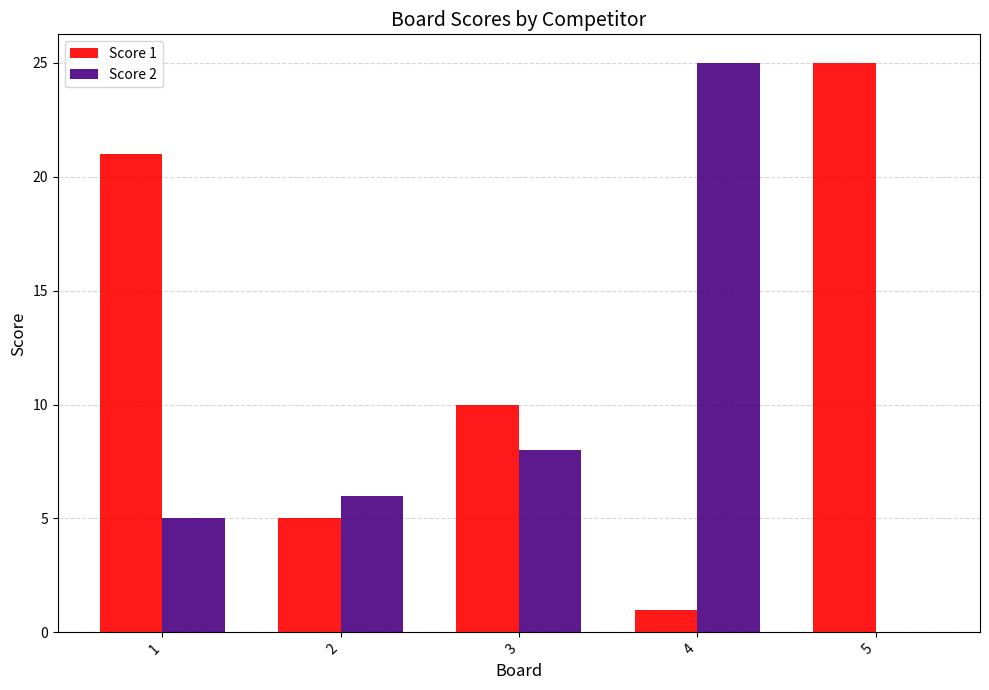

At which label does Score 2 reach its peak?

4